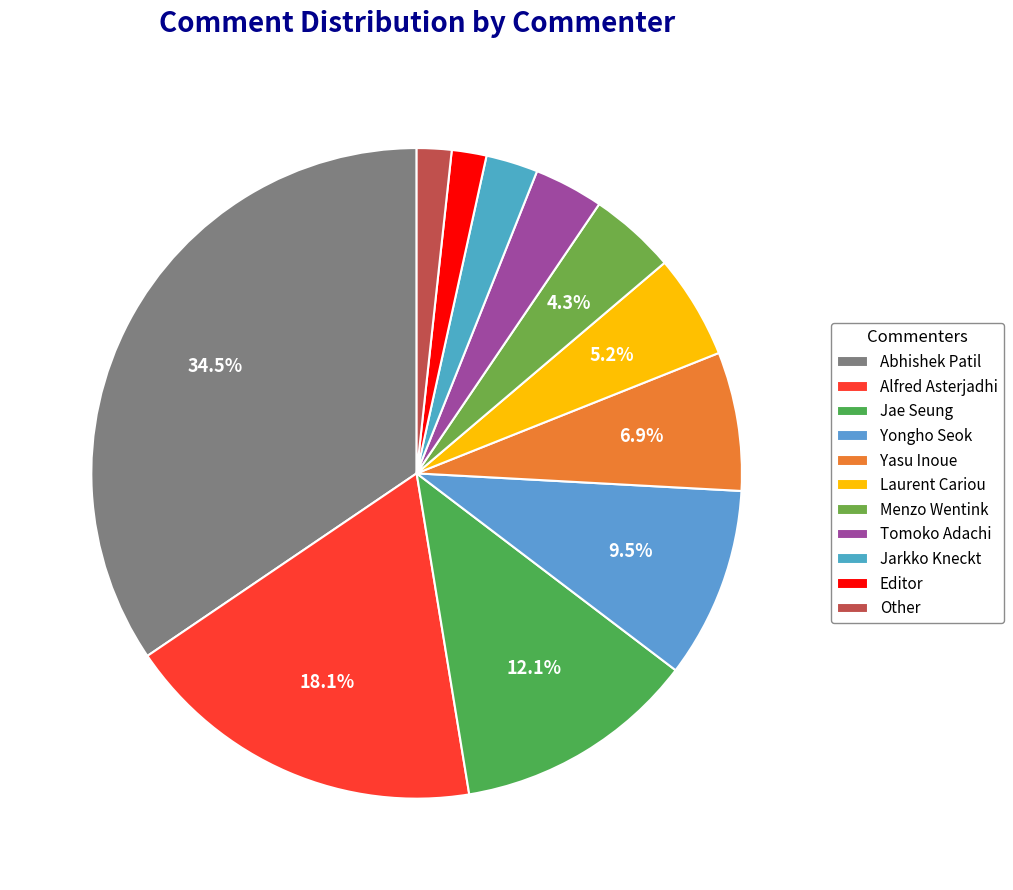

Count the number of slices in the pie.

11